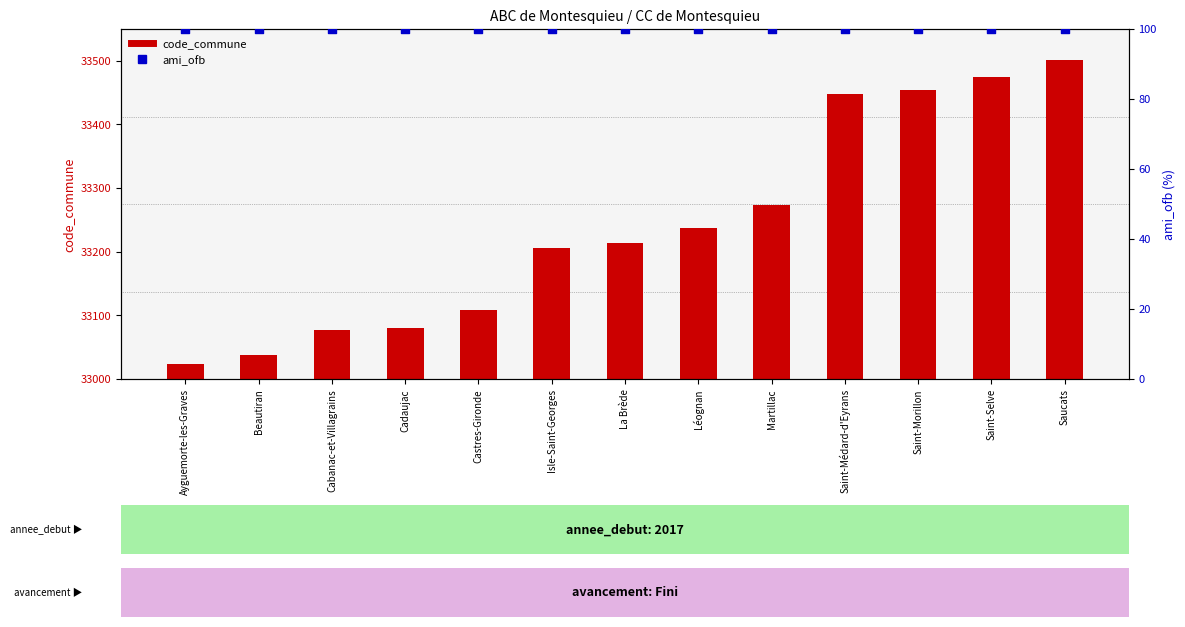

At which category is the sum across all series the highest?

Saucats